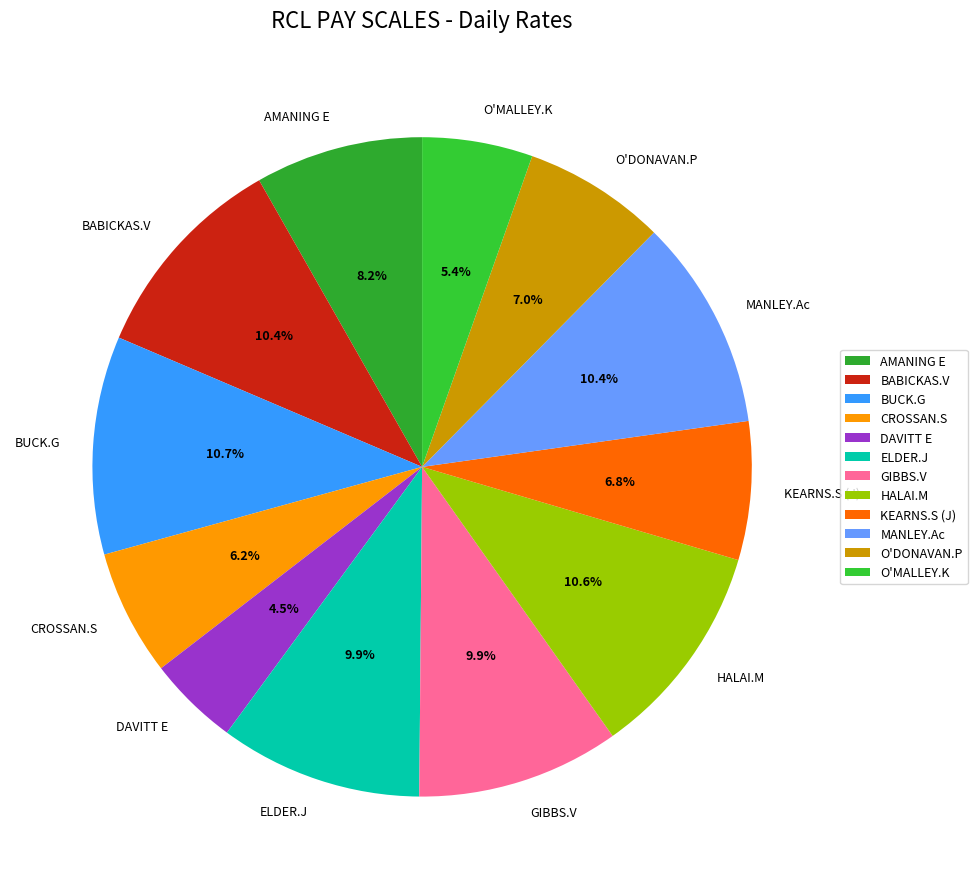

To the nearest percent, what portion does BABICKAS.V represent?

10%